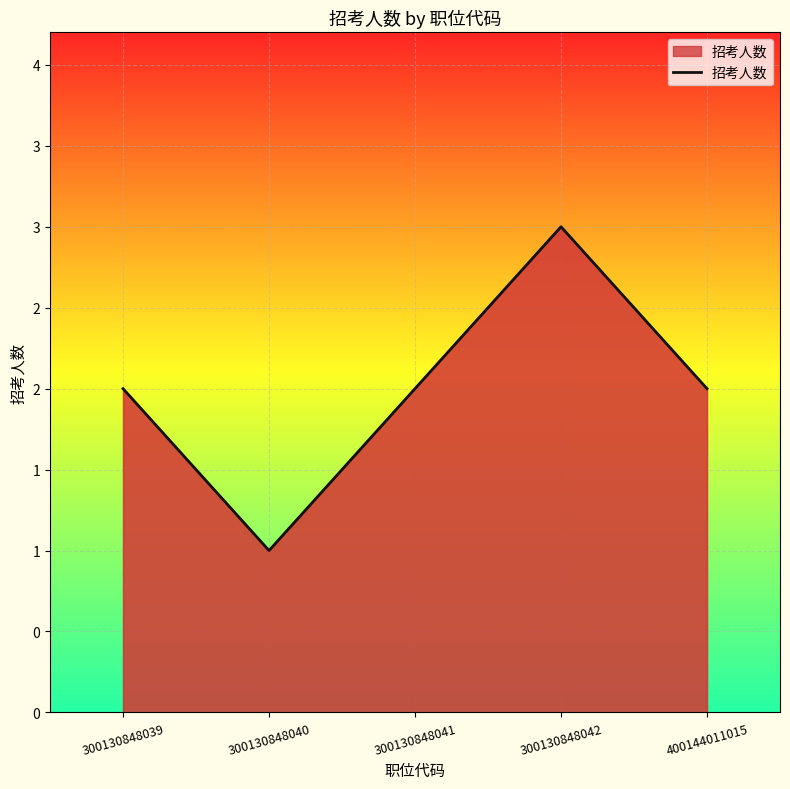

List the labels in order of value, smallest first.

300130848040, 300130848039, 300130848041, 400144011015, 300130848042